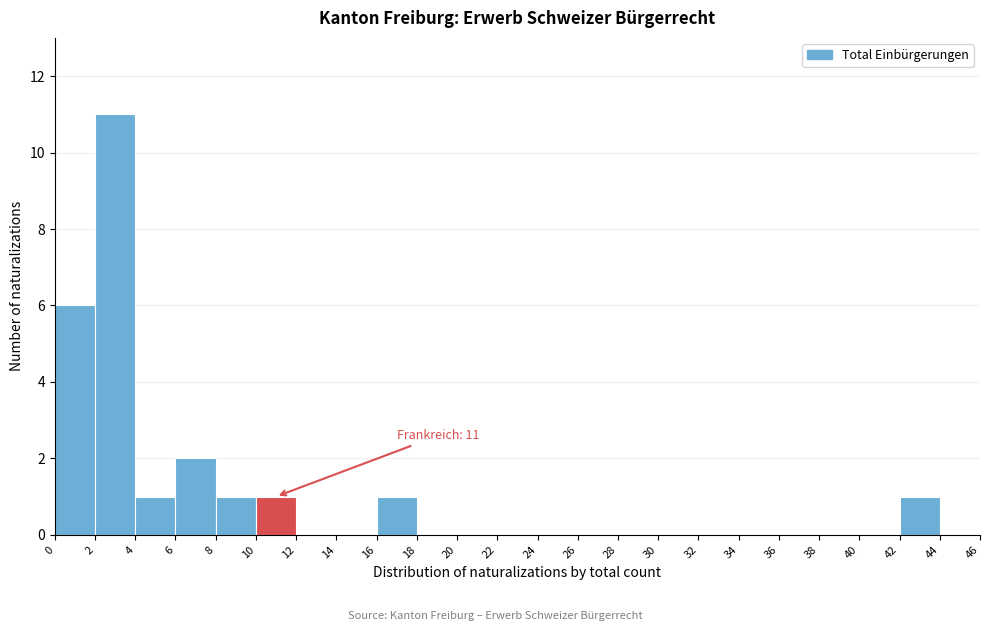

Over which range of the x-axis is the bar tallest?

2 to 4